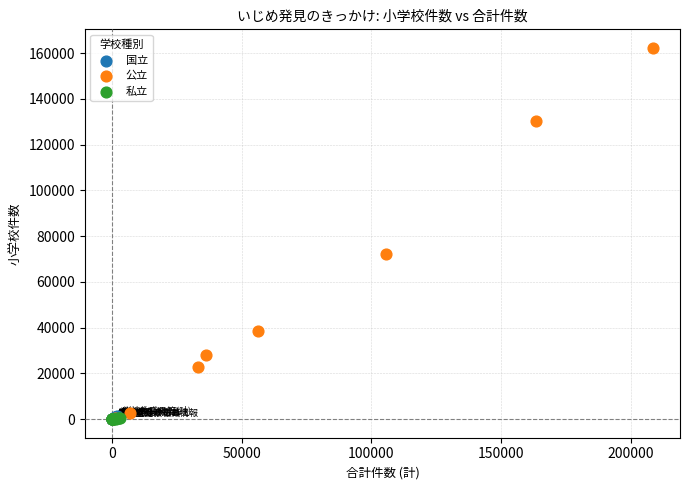

Which series reaches the maximum Y coordinate?

公立